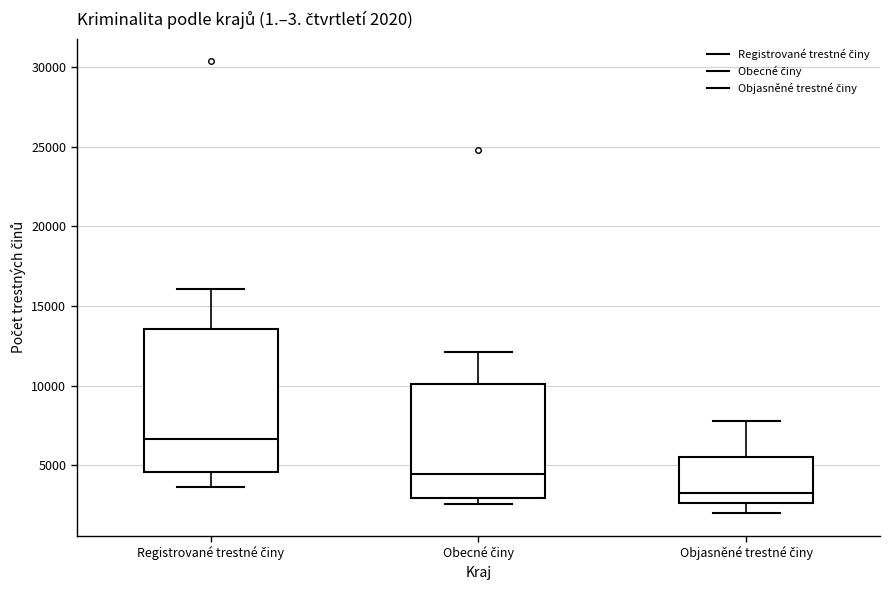

Which box is the tallest, from its lower edge to its upper edge?

Registrované trestné činy